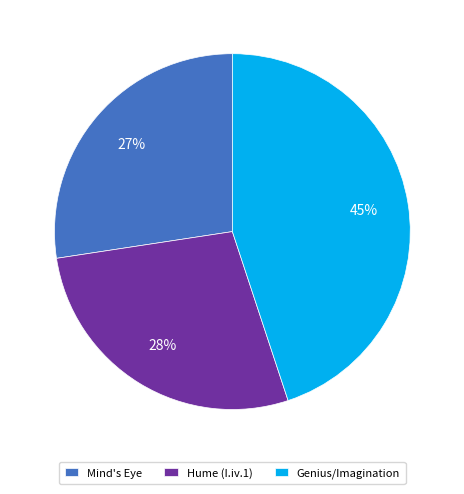

To the nearest percent, what is the difference between the largest and smallest slice percentages?

18%